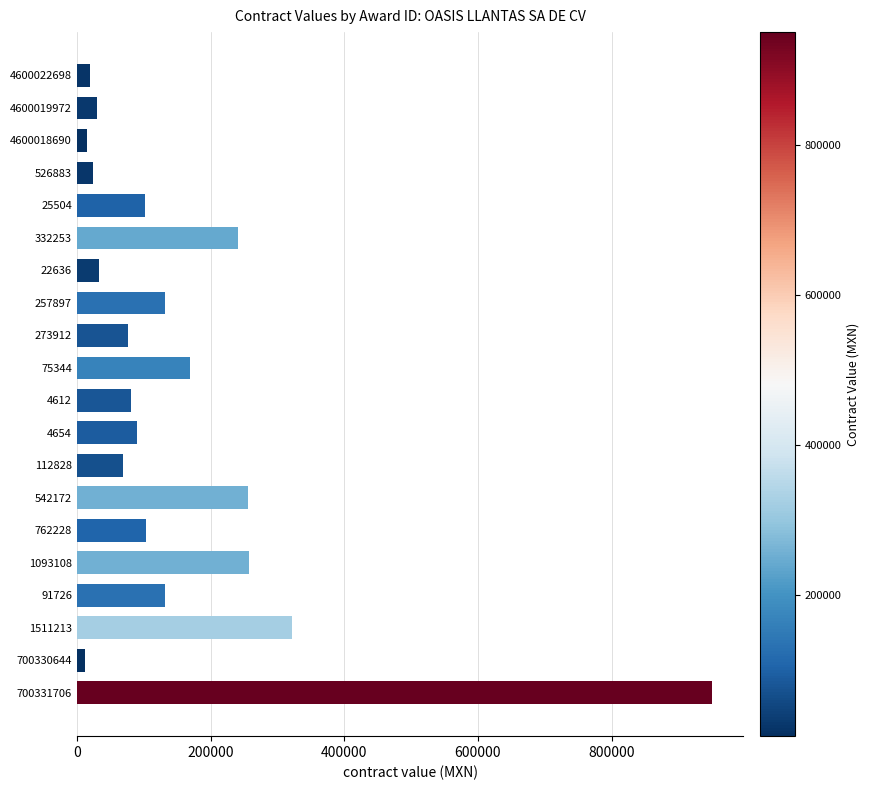

Which label corresponds to the largest value in the chart?

700331706